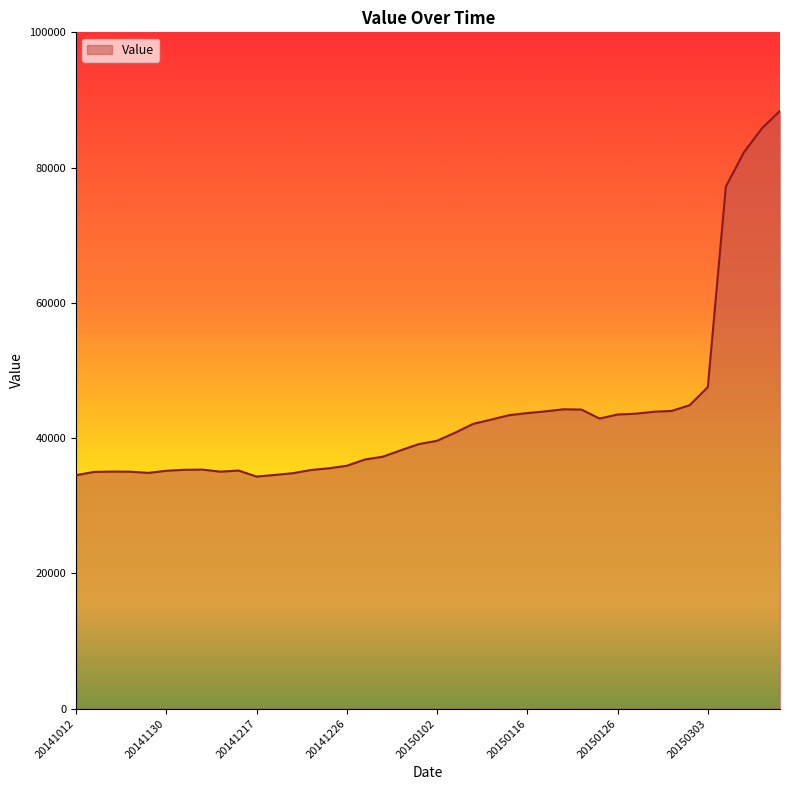

What is the smallest value displayed?

34308